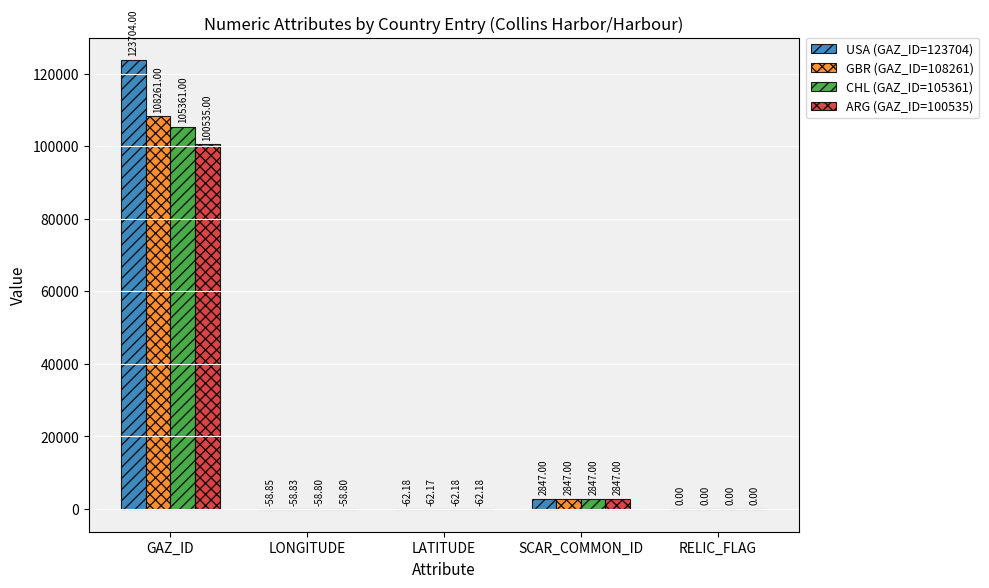

At which label does CHL (GAZ_ID=105361) first exceed 0?

GAZ_ID